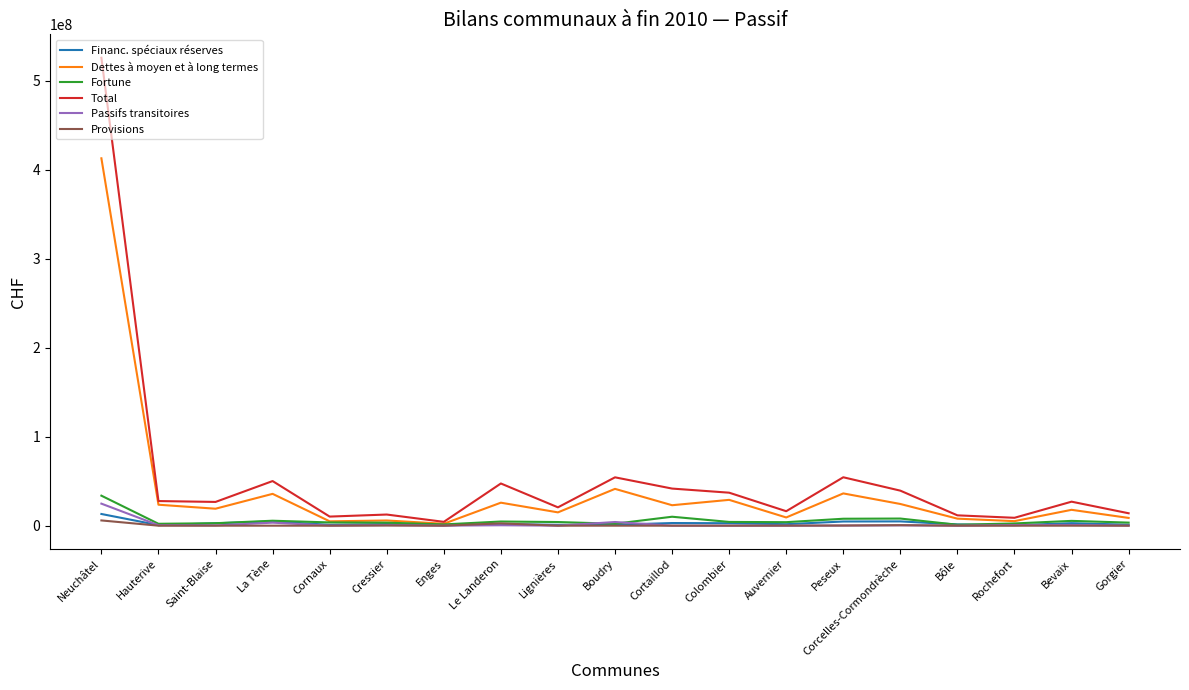

At which category does the chart reach its peak across all series?

Neuchâtel